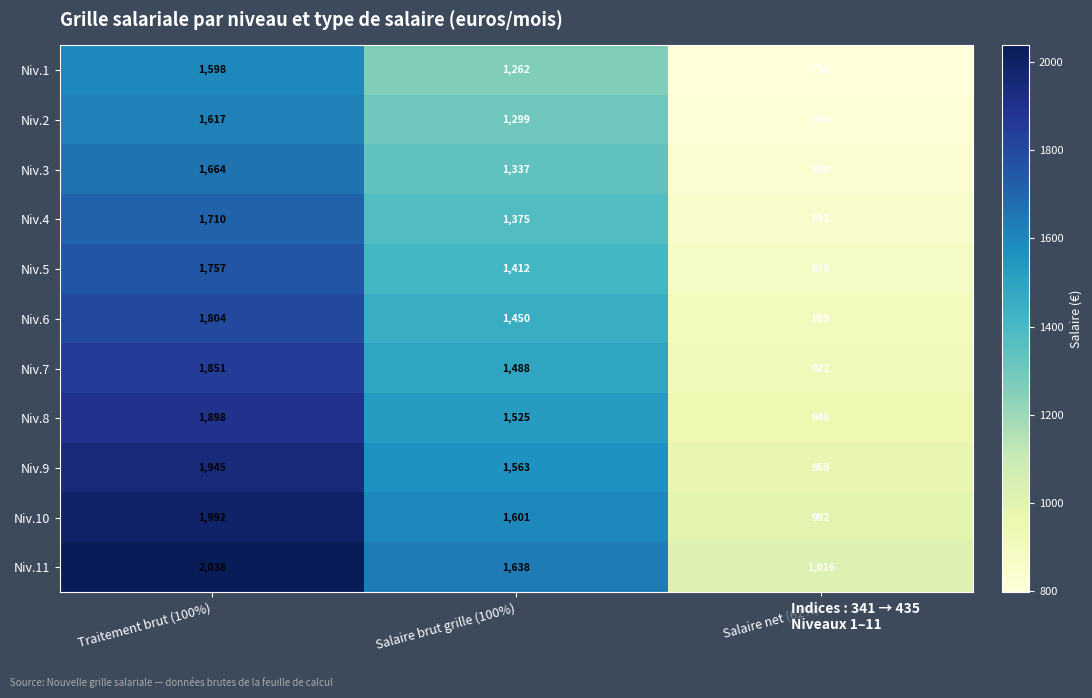

What is the minimum value for Niv.5?

876